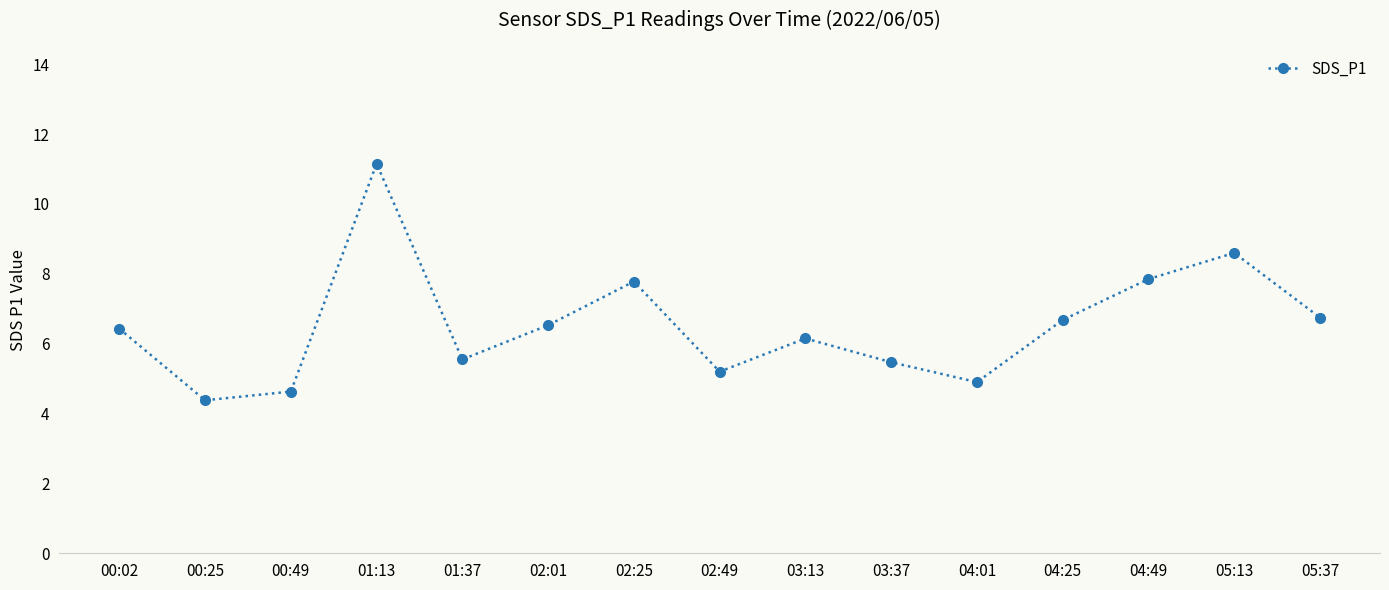

What is the difference between the maximum and minimum values?

6.8